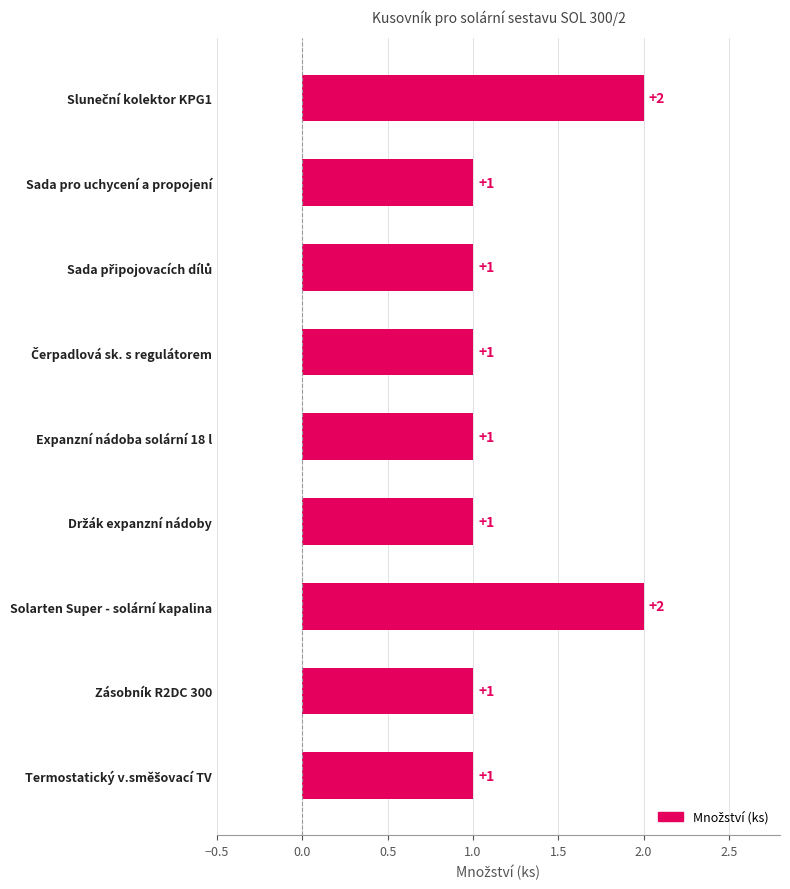

Is it true that the value at Solarten Super - solární kapalina is 1?

False